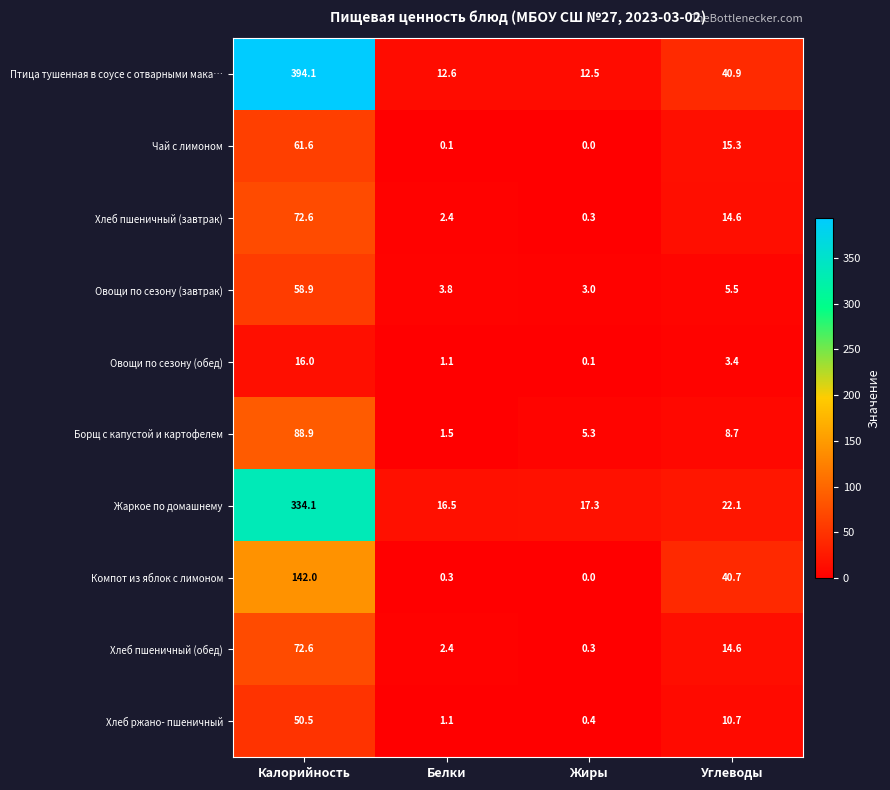

Rank the categories by Хлеб ржано- пшеничный value from highest to lowest.

Калорийность, Углеводы, Белки, Жиры